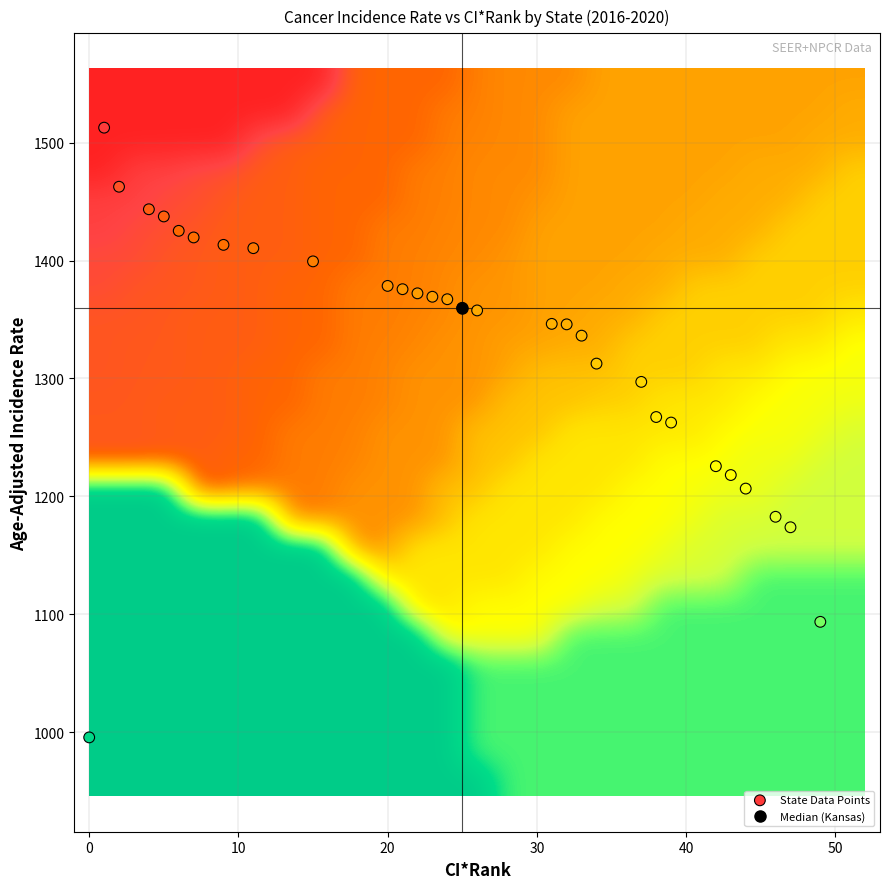

Reading left to right, transcribe all the data shown in this chart.

Kentucky: 1.0	1512.7
Iowa: 2.0	1462.6
New Hampshire: 5.0	1437.4
West Virginia: 6.0	1425.2
Maine: 7.0	1419.6
Mississippi: 9.0	1413.3
Arkansas: 11.0	1410.5
Louisiana: 4.0	1443.5
Rhode Island: 15.0	1399.3
South Dakota: 20.0	1378.5
Connecticut: 21.0	1375.7
Montana: 22.0	1372.2
Delaware: 23.0	1369.3
Nebraska: 24.0	1367.2
North Dakota: 25.0	1359.9
Kansas: 26.0	1357.7
Idaho: 32.0	1345.9
Vermont: 31.0	1346.3
Oklahoma: 33.0	1336.3
Alabama: 34.0	1312.6
South Carolina: 37.0	1297.1
Oregon: 39.0	1262.6
Alaska: 38.0	1267.3
Wyoming: 44.0	1206.6
Hawaii: 43.0	1218.1
Utah: 46.0	1182.7
Colorado: 47.0	1173.8
New Mexico: 49.0	1093.6
District of Columbia: 42.0	1225.6
Puerto Rico: 0.0	995.6